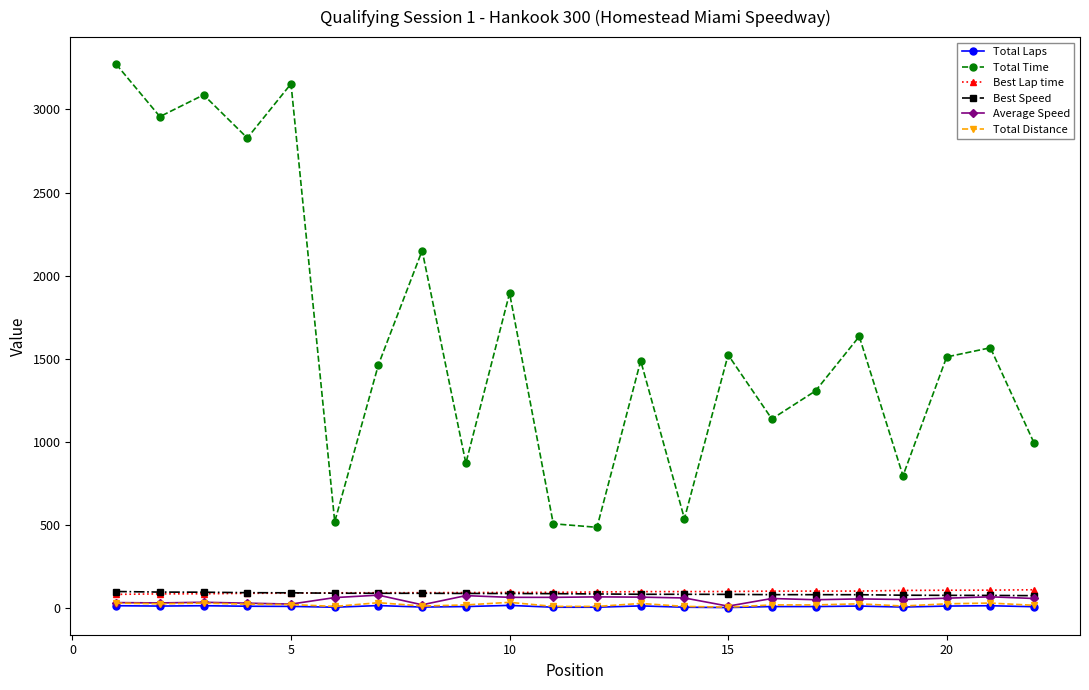

Which series has the largest total across all categories?

Total Time